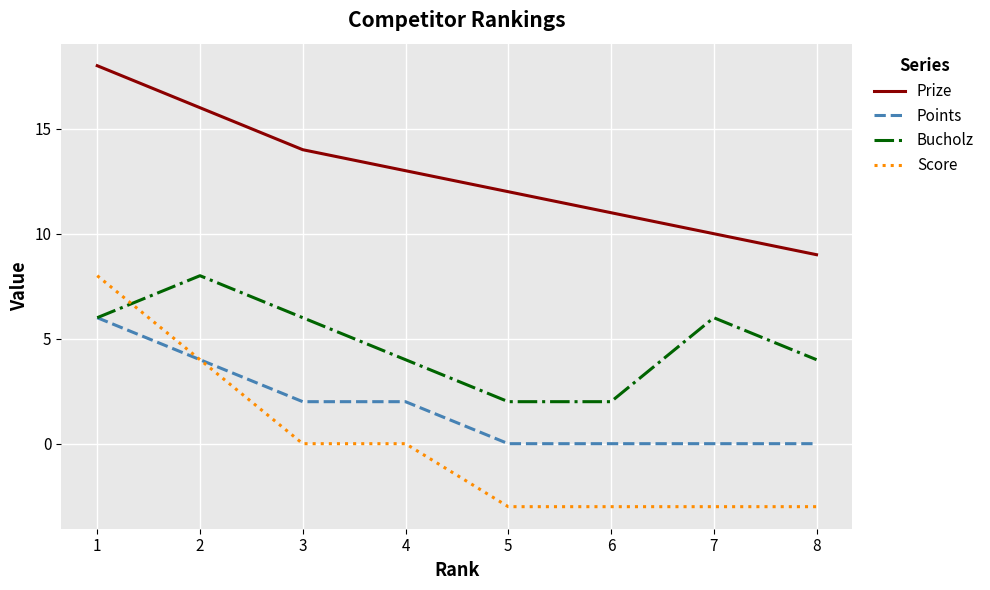

Is this an area chart (filled region under the line)?

No